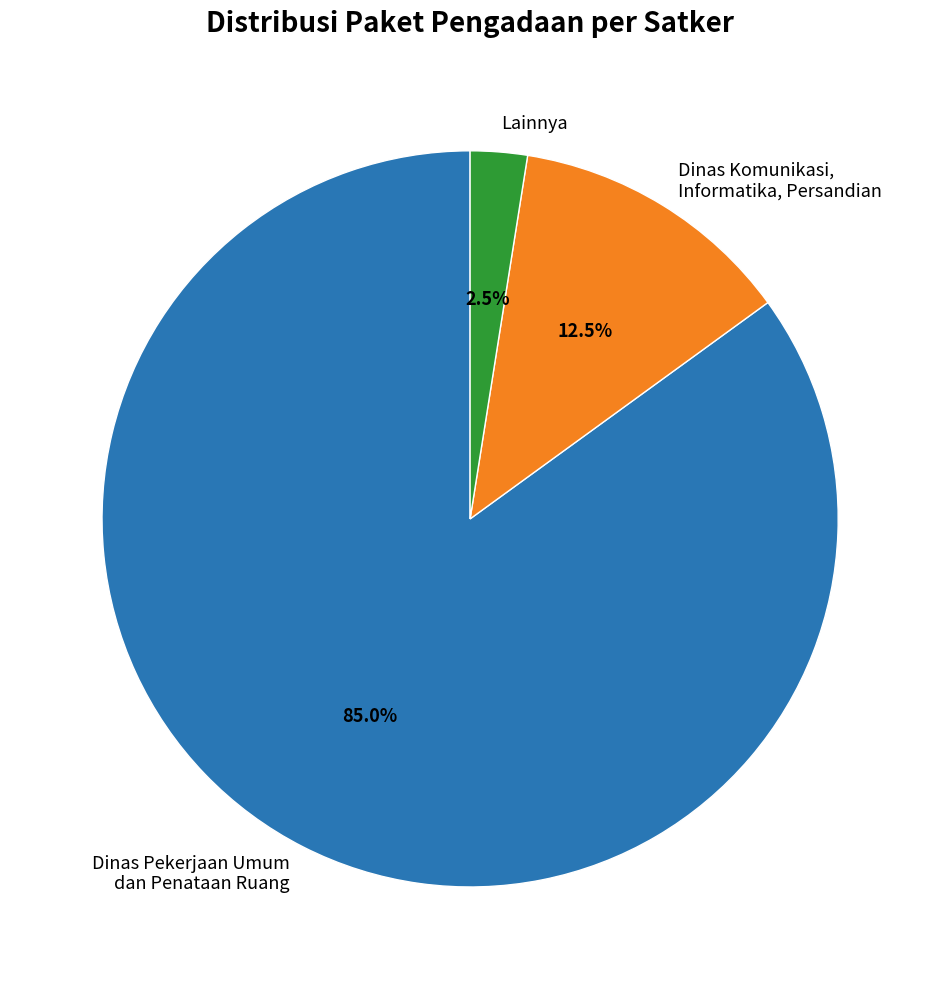

What is the ratio of the value at Dinas Pekerjaan Umum dan Penataan Ruang to the value at Dinas Komunikasi, Informatika, Persandian?

6.8